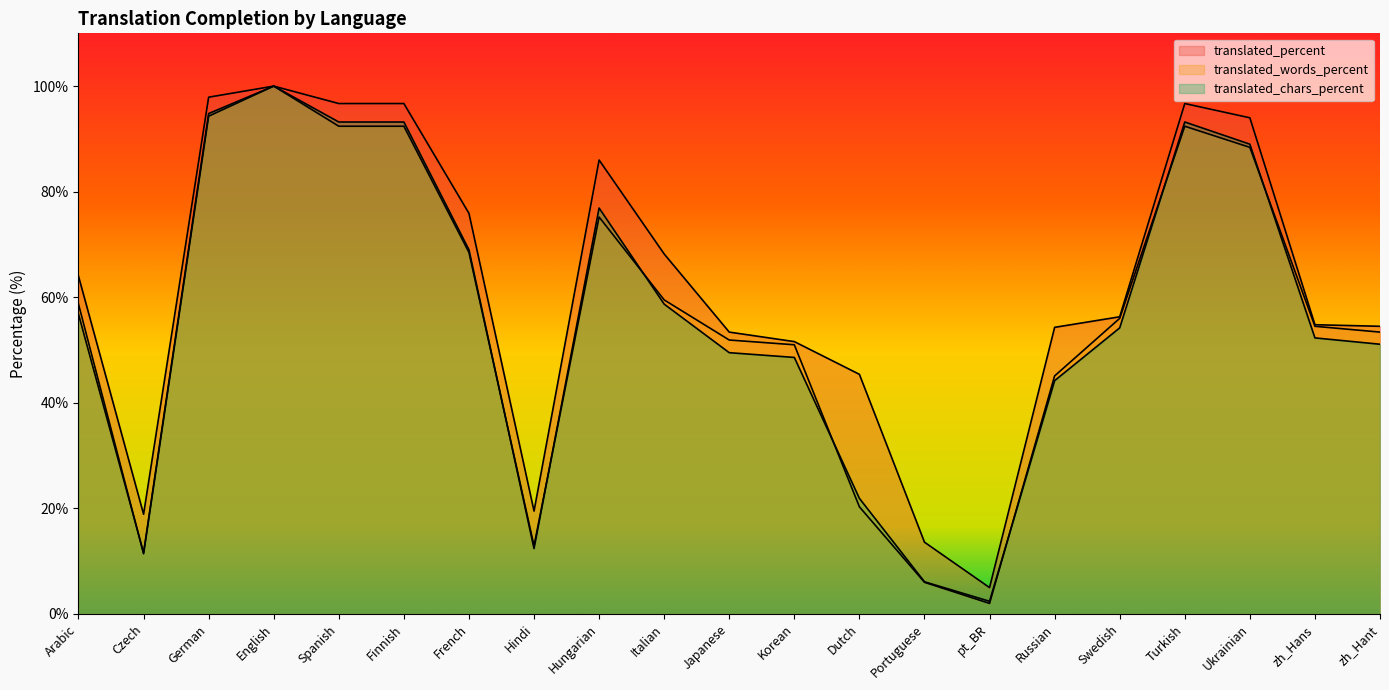

What is the sum of the translated_chars_percent values at Hindi and pt_BR?

14.8